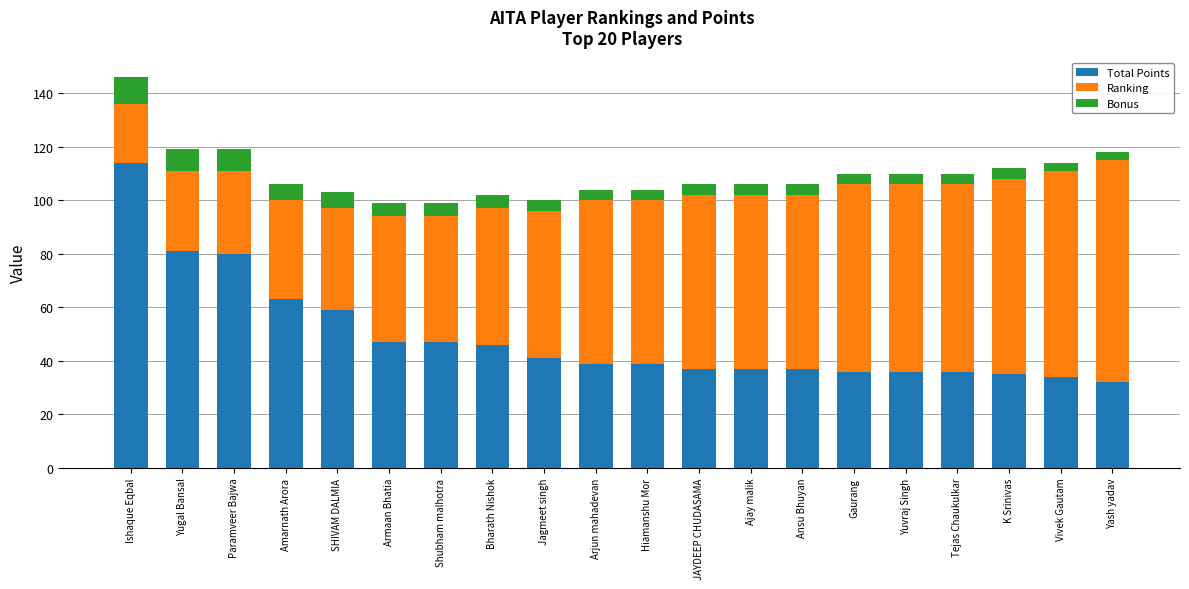

Read the Total Points value at Ishaque Eqbal.

114